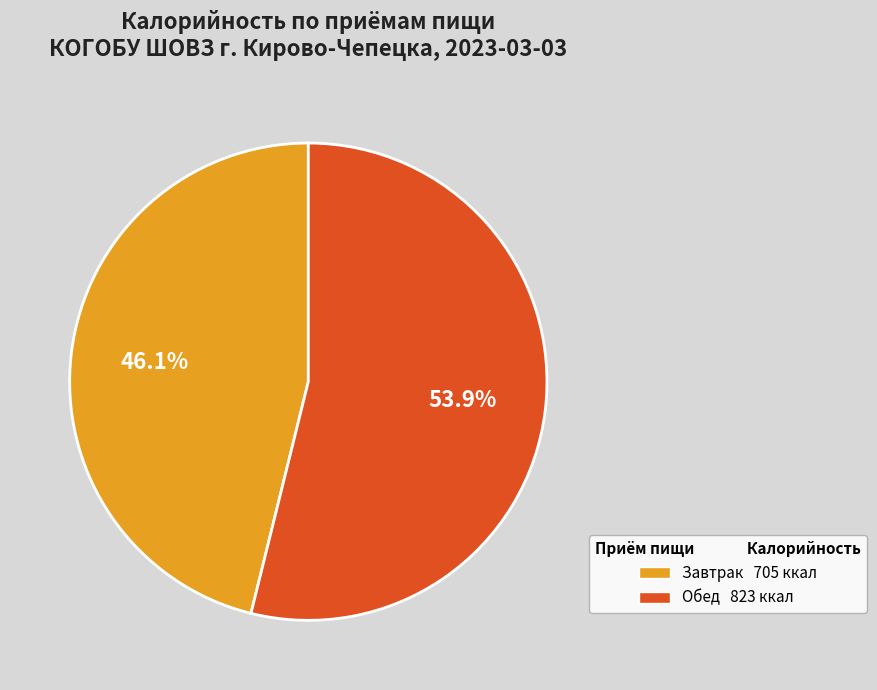

Count the number of slices in the pie.

2